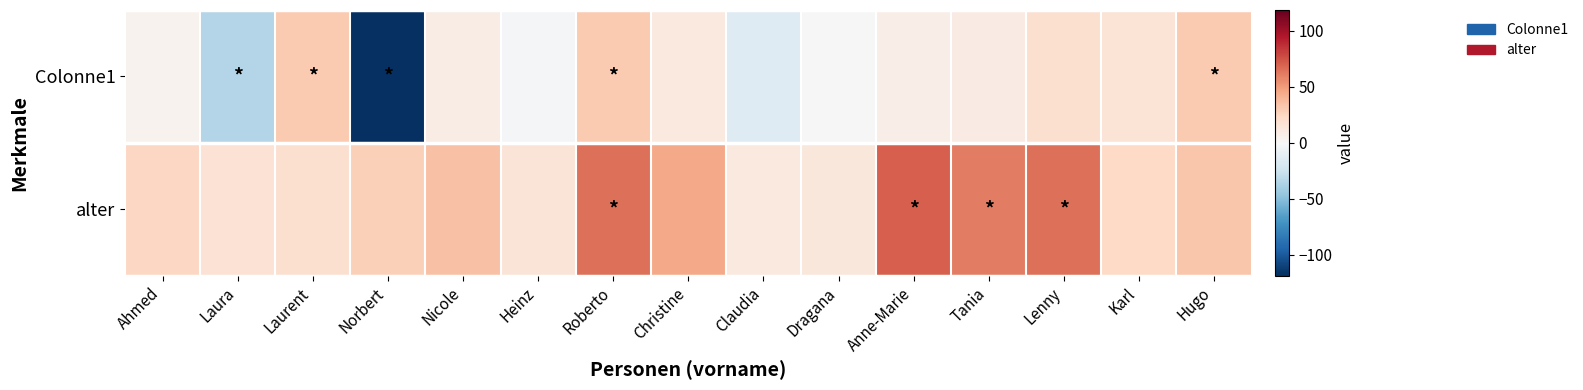

At which category is the sum across all series the highest?

Roberto